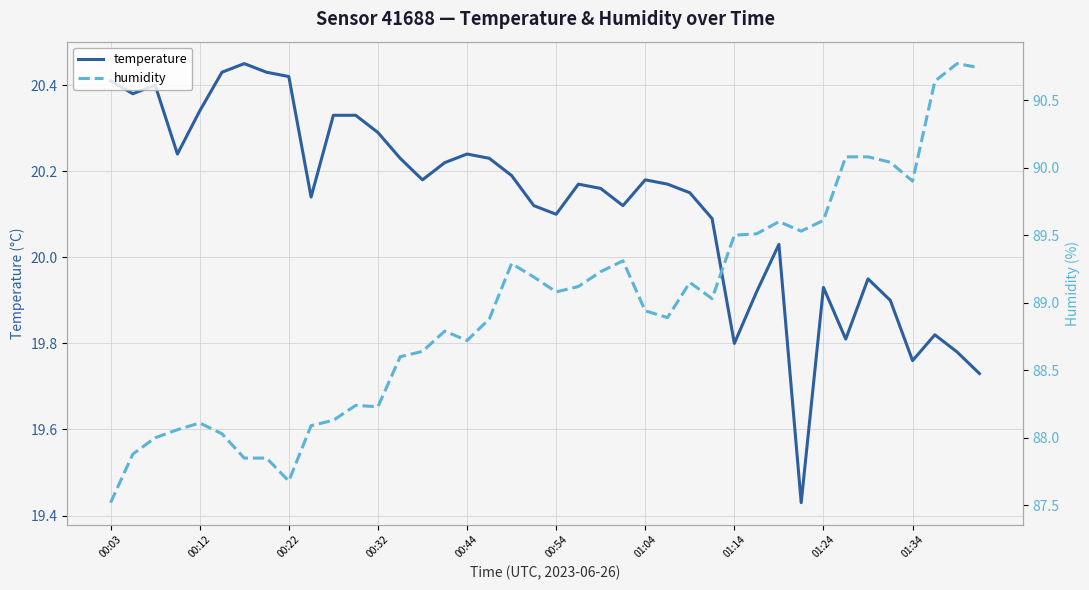

Reading left to right, what are all the values shown in this chart?

temperature: 20.4	20.4	20.4	20.2	20.3	20.4	20.4	20.4	20.4	20.1	20.3	20.3	20.3	20.2	20.2	20.2	20.2	20.2	20.2	20.1	20.1	20.2	20.2	20.1	20.2	20.2	20.1	20.1	19.8	19.9	20.0	19.4	19.9	19.8	19.9	19.9	19.8	19.8	19.8	19.7
humidity: 87.5	87.9	88.0	88.1	88.1	88.0	87.8	87.8	87.7	88.1	88.1	88.2	88.2	88.6	88.6	88.8	88.7	88.9	89.3	89.2	89.1	89.1	89.2	89.3	88.9	88.9	89.2	89.0	89.5	89.5	89.6	89.5	89.6	90.1	90.1	90.0	89.9	90.6	90.8	90.7